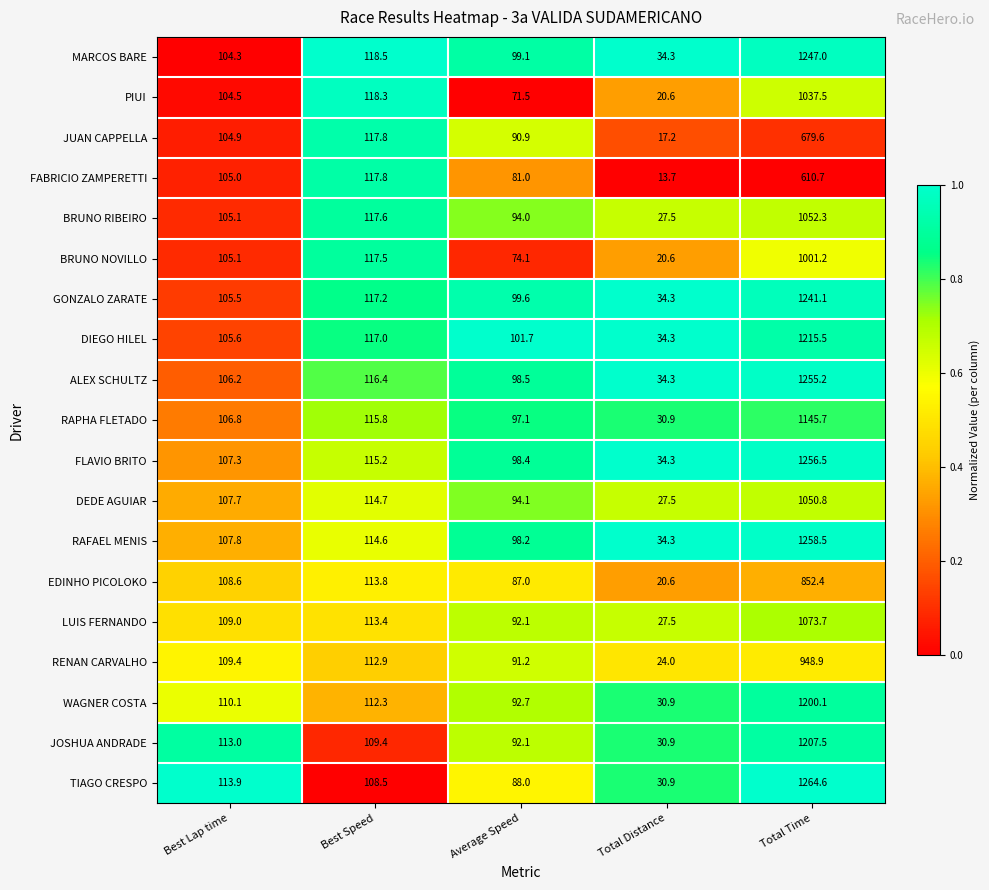

What is the difference between the highest and lowest values at Total Time?

653.9